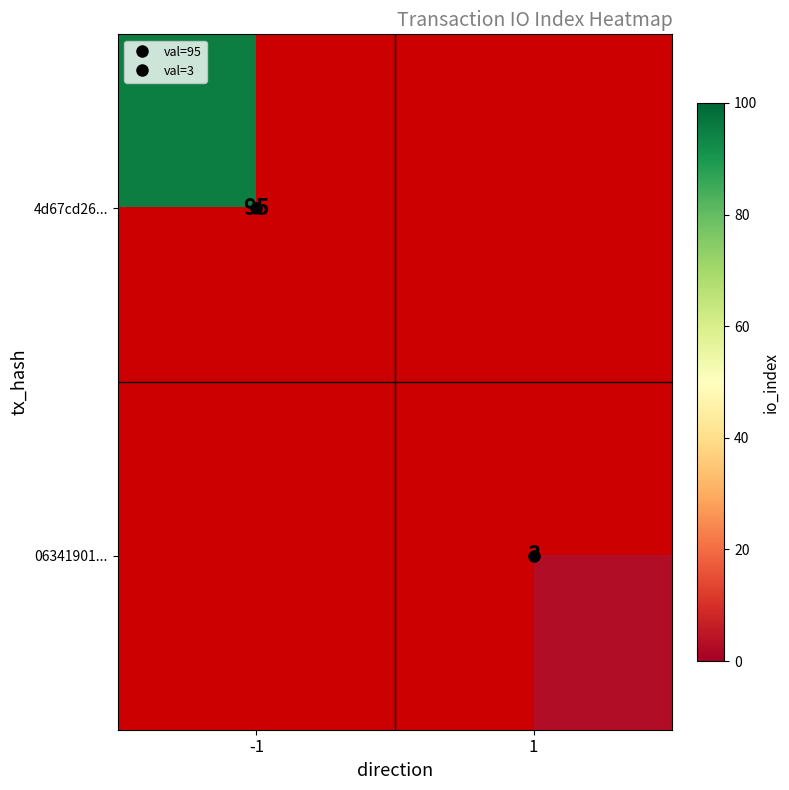

Which series has the widest spread of values?

4d67cd26...